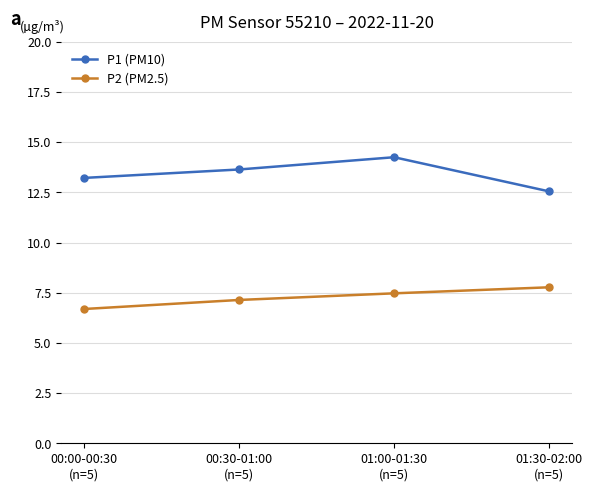

Which category has the lowest value across all series?

00:00-00:30
(n=5)